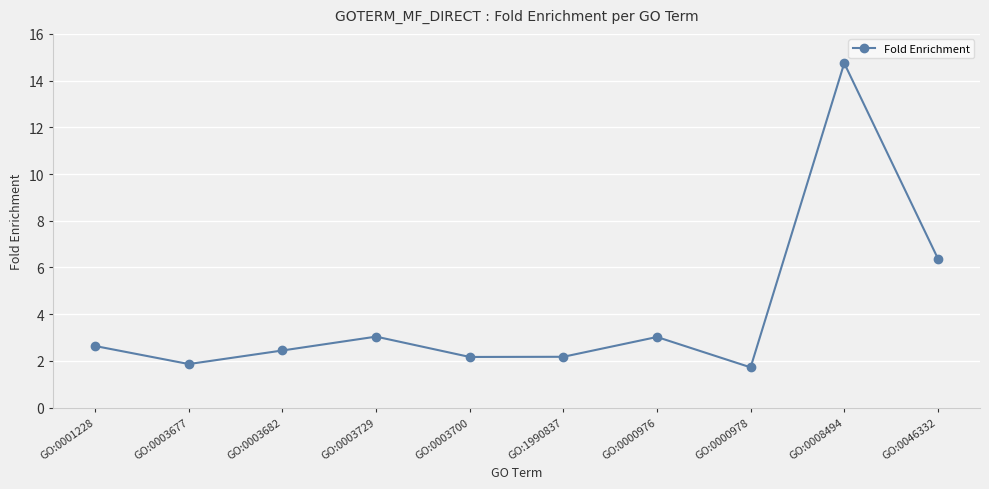

How many lines are shown in the chart?

1